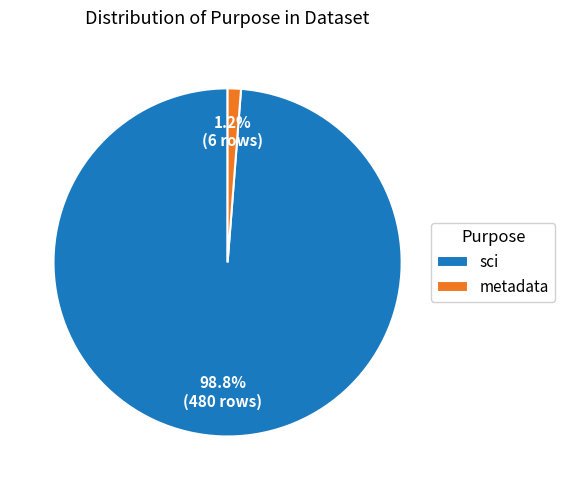

Which slice represents more than half of the pie?

sci